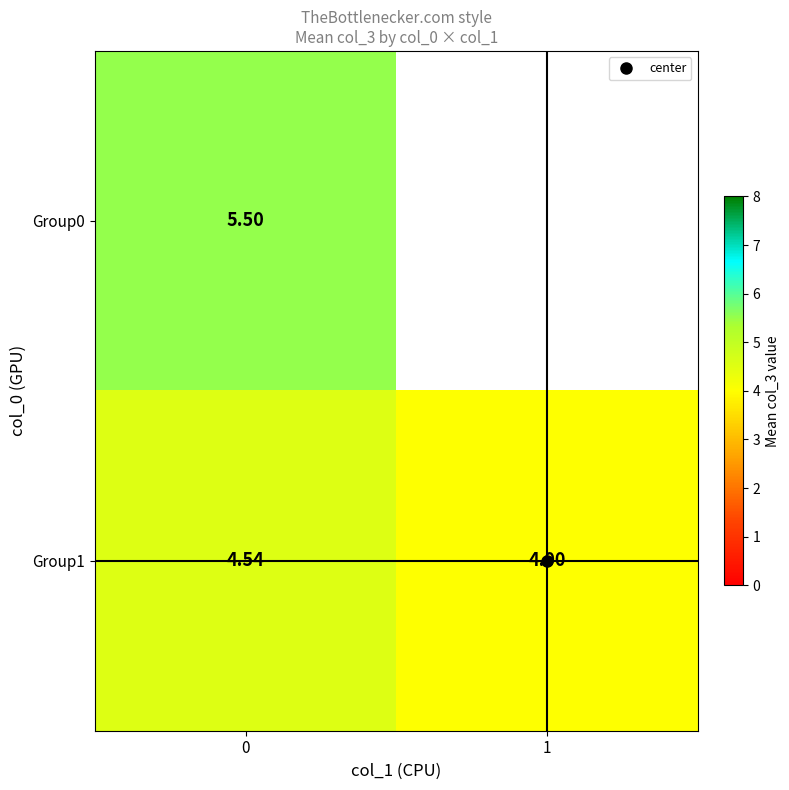

What is the total value across all series at 0?

10.0